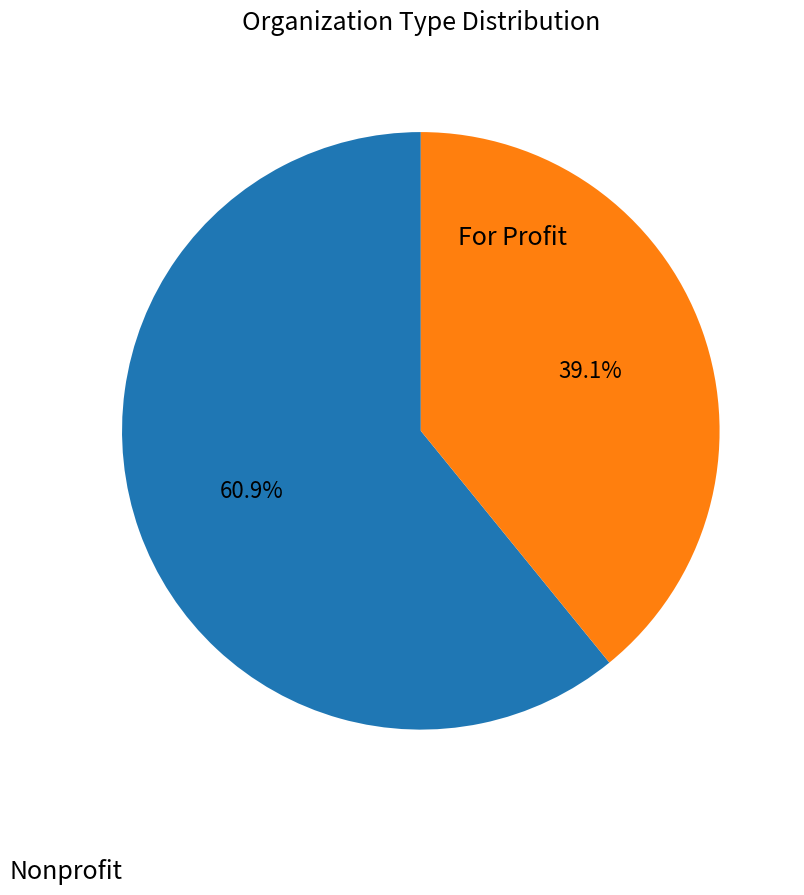

Does any single category account for the majority?

Yes